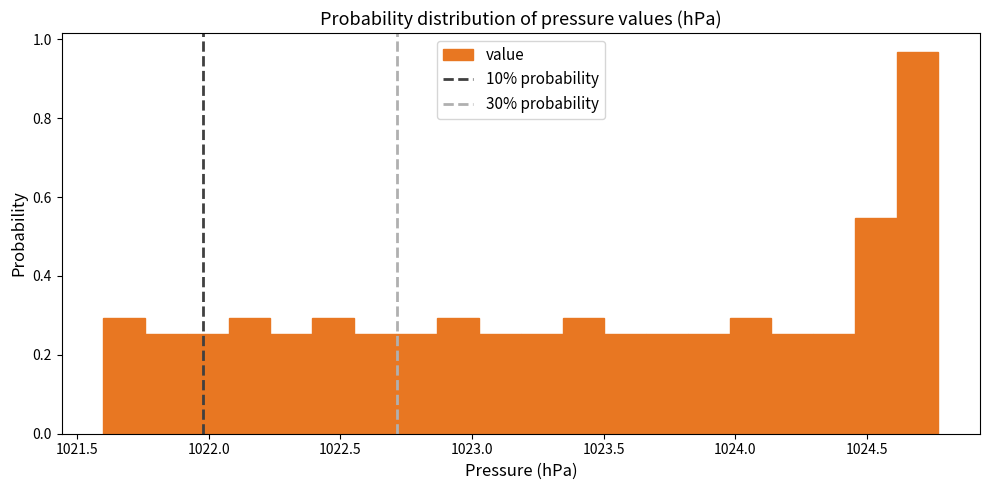

Read against the x-axis, roughly where is the centre of the tallest bar?

1024.70